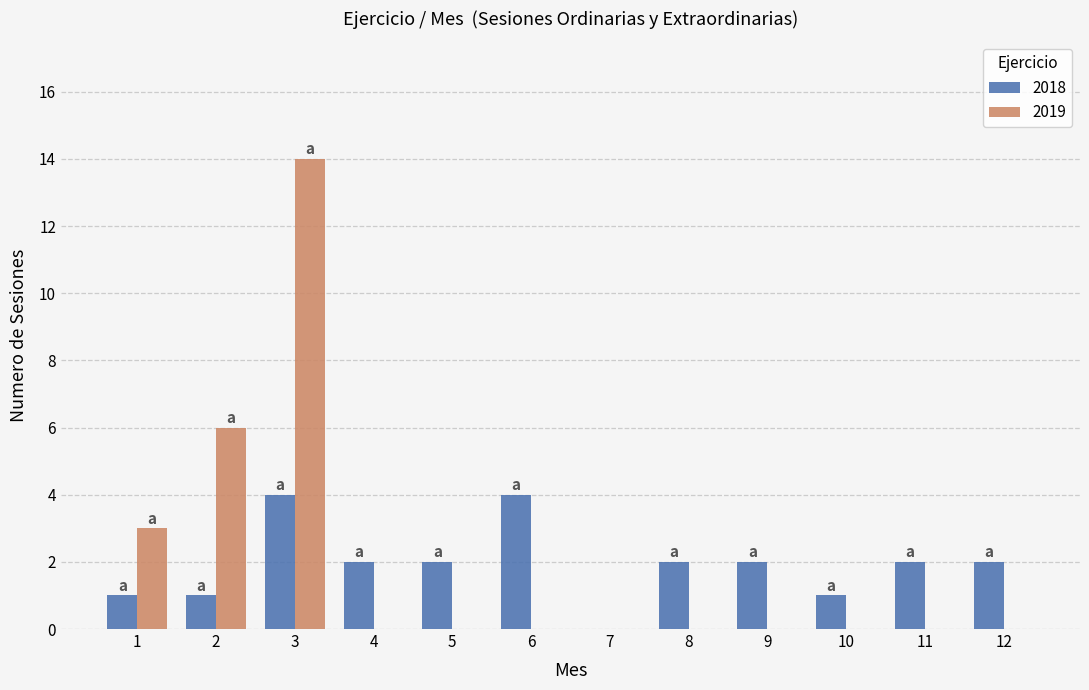

At which category is the sum across all series the highest?

3